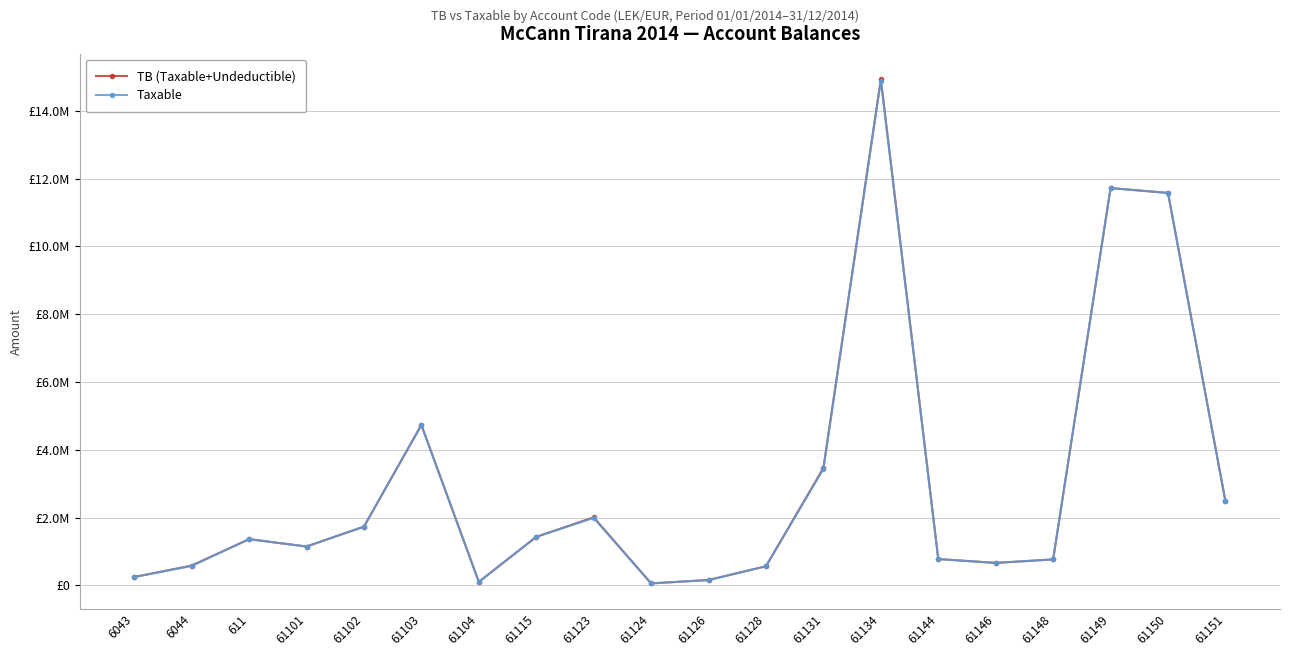

Is it true that TB (Taxable+Undeductible) equals 2398771.0 at 61150?

False